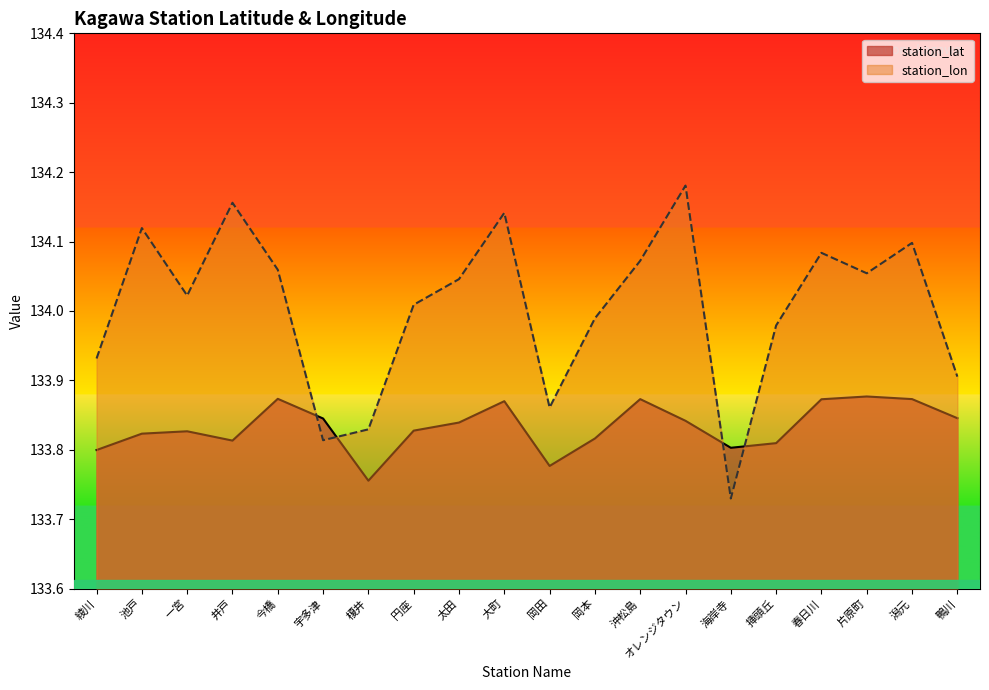

Rank the series by their average value, from lowest to highest.

station_lat, station_lon